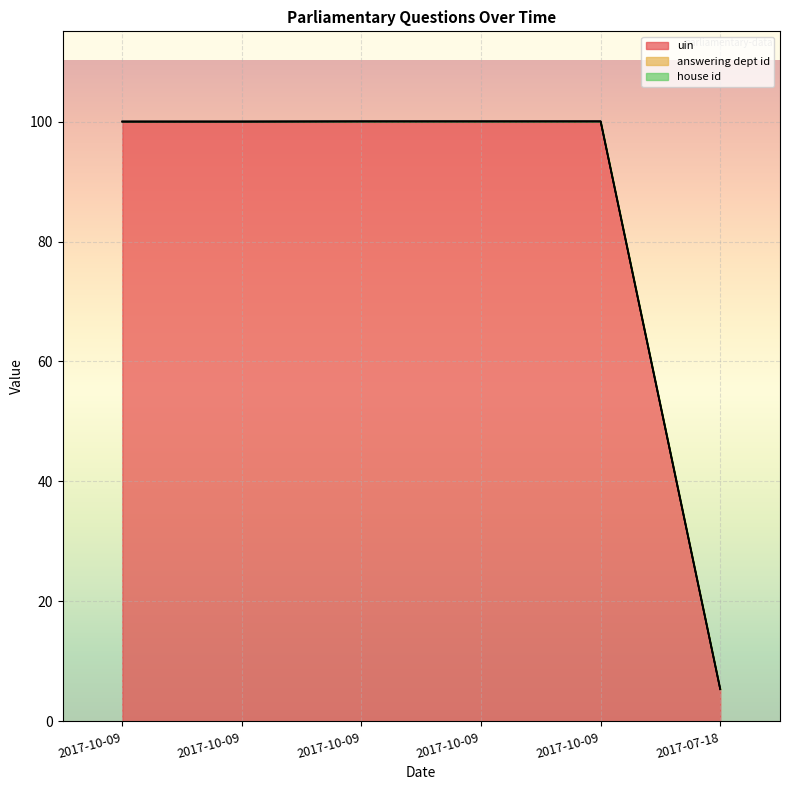

At which category does the chart reach its peak across all series?

2017-10-09